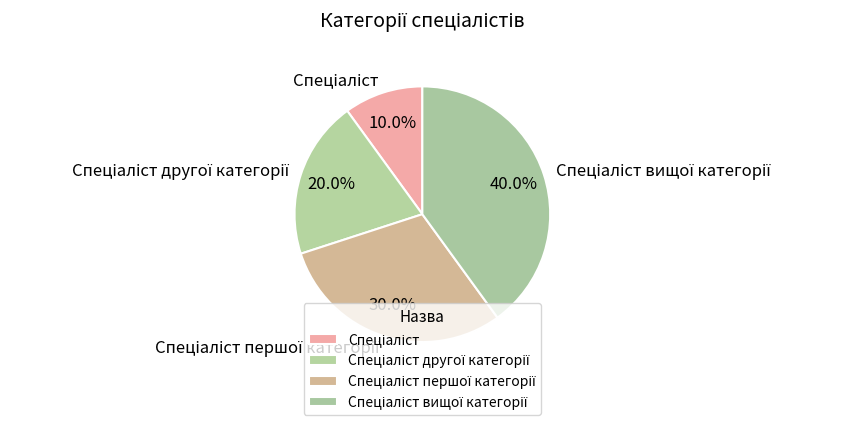

Is there a majority slice in this chart?

No